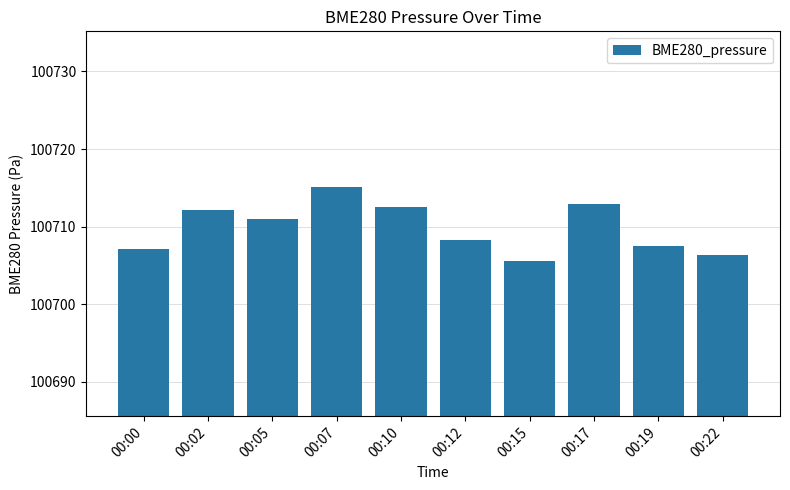

Count the number of data series in this chart.

1